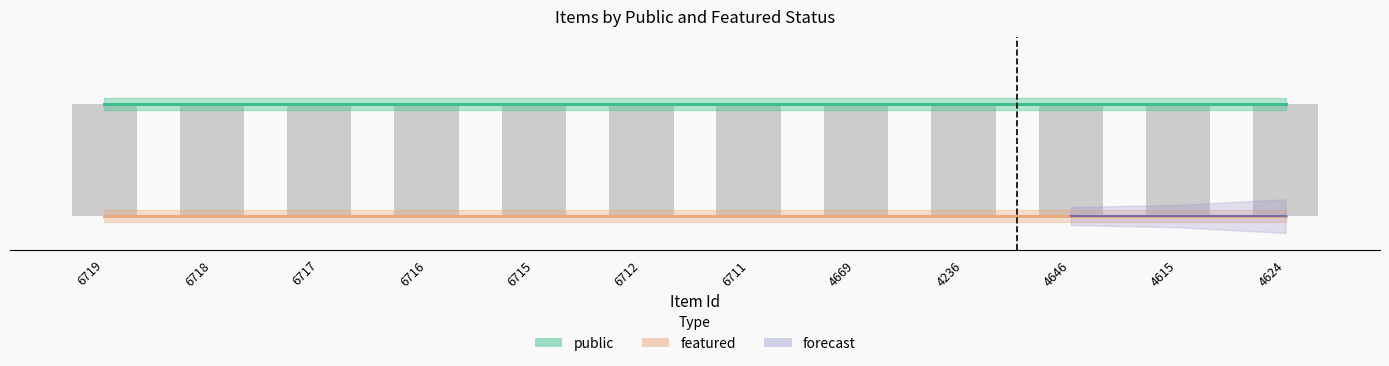

Which series has the largest total across all categories?

public